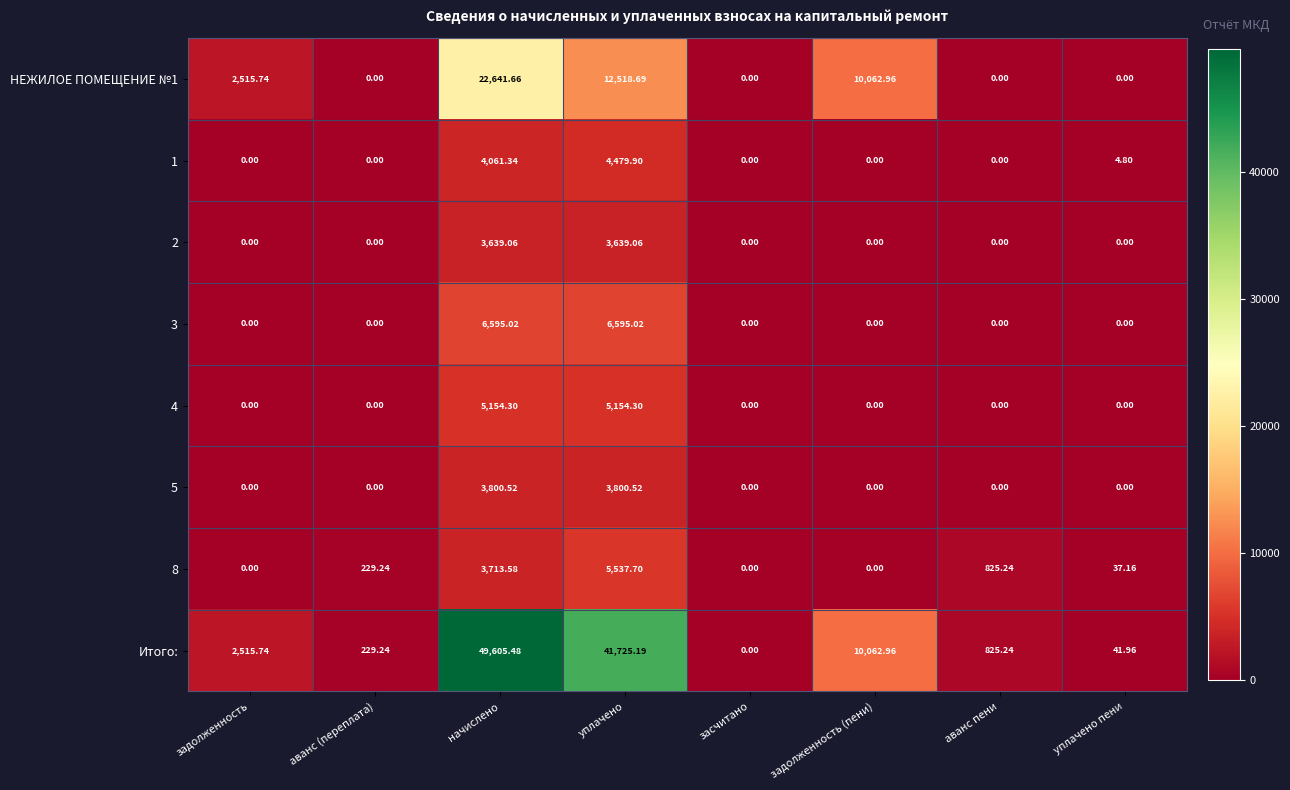

At which category is the sum across all series the highest?

начислено